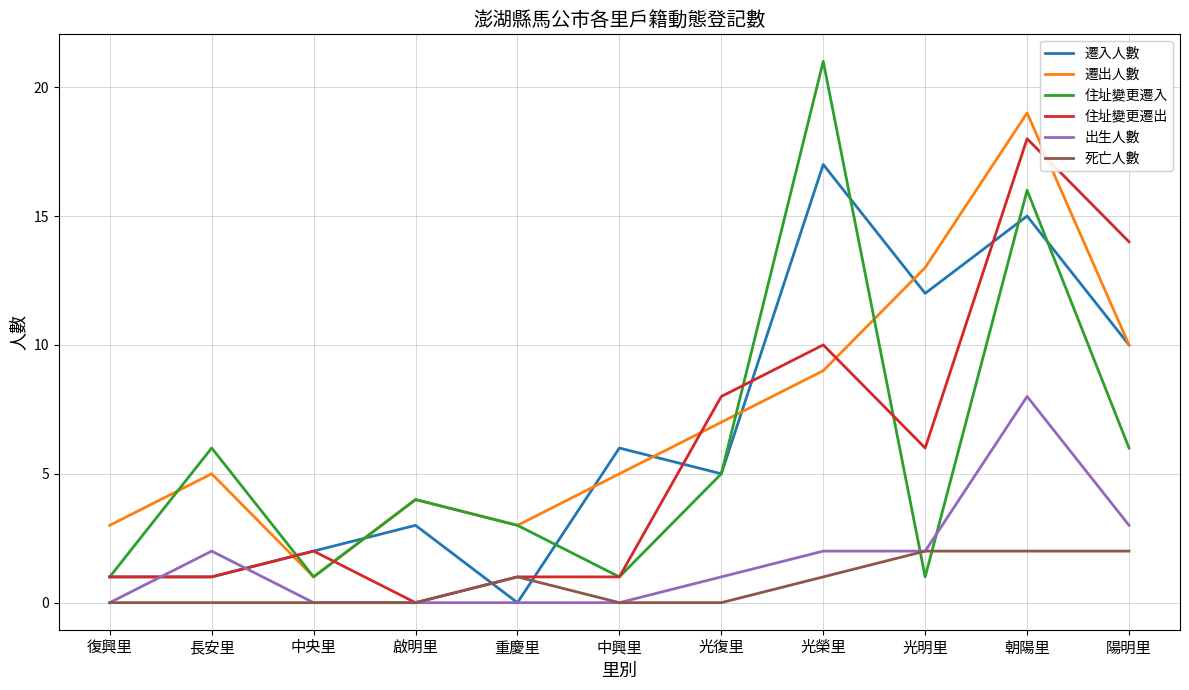

Reading left to right, what are all the values shown in this chart?

遷入人數: 1	1	2	3	0	6	5	17	12	15	10
遷出人數: 3	5	1	4	3	5	7	9	13	19	10
住址變更遷入: 1	6	1	4	3	1	5	21	1	16	6
住址變更遷出: 1	1	2	0	1	1	8	10	6	18	14
出生人數: 0	2	0	0	0	0	1	2	2	8	3
死亡人數: 0	0	0	0	1	0	0	1	2	2	2